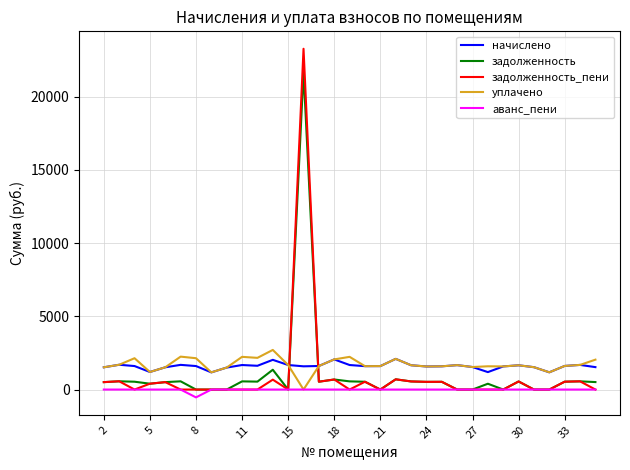

What are all the series names shown in the legend?

начислено, задолженность, задолженность_пени, уплачено, аванс_пени